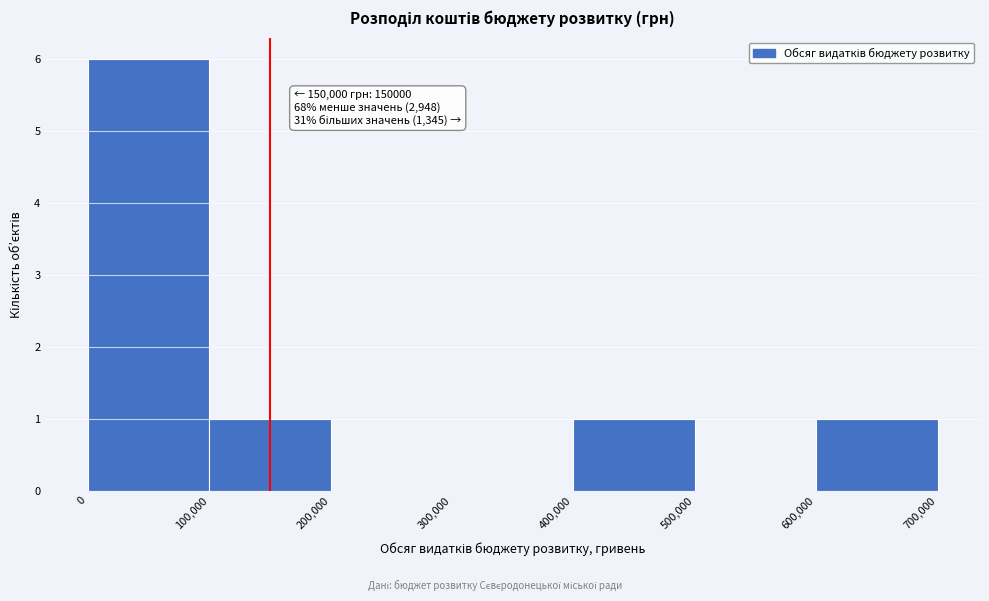

Which range on the x-axis has the tallest bar?

0 to 100,000